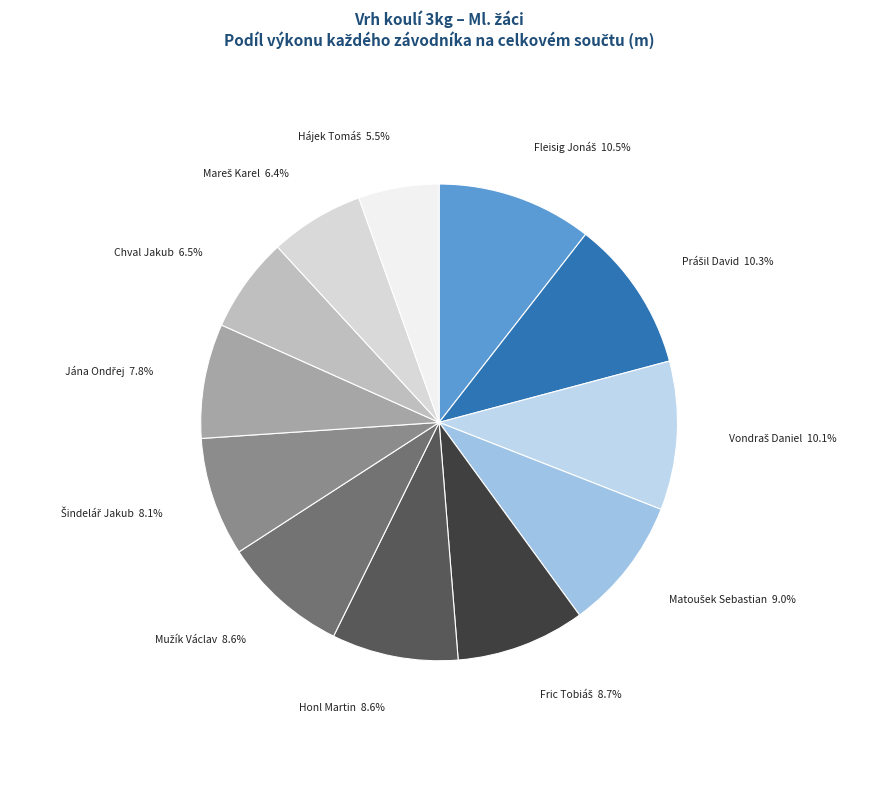

Rank the categories by value from highest to lowest.

Fleisig Jonáš, Prášil David, Vondraš Daniel, Matoušek Sebastian, Fric Tobiáš, Honl Martin, Mužík Václav, Šindelář Jakub, Jána Ondřej, Chval Jakub, Mareš Karel, Hájek Tomáš